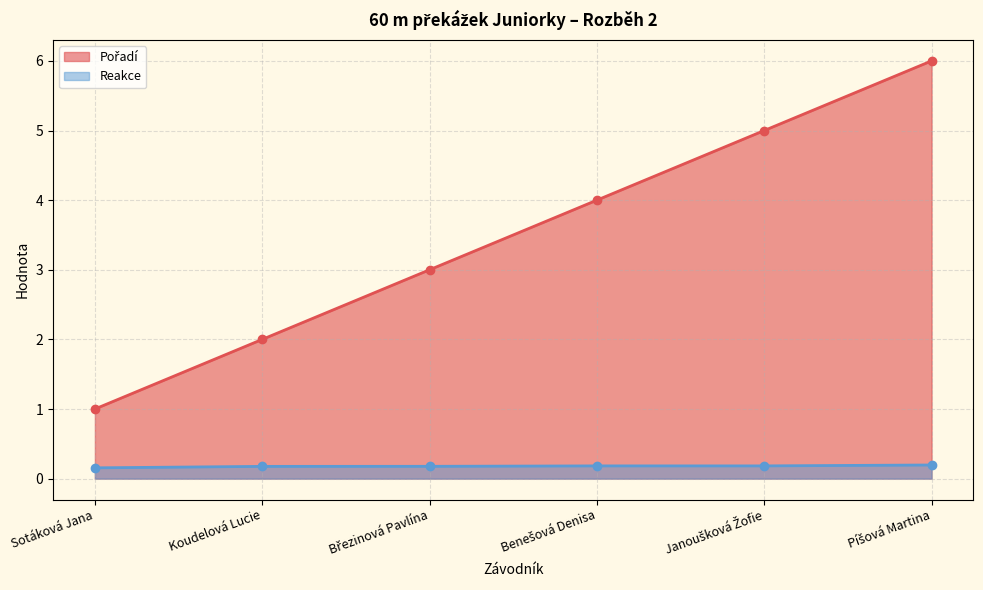

Which series has the widest spread of values?

Pořadí